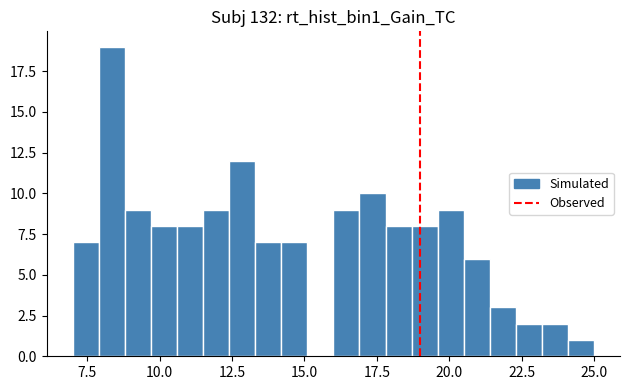

Read against the x-axis, roughly where is the centre of the tallest bar?

8.5